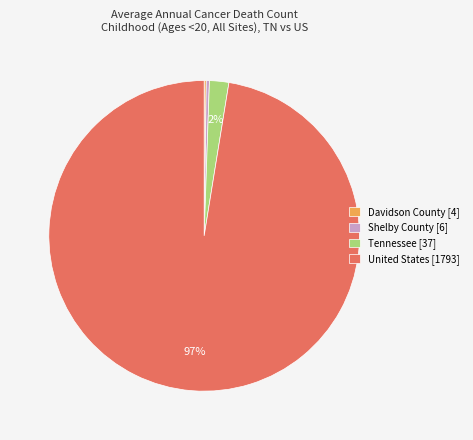

To the nearest percent, what is the average slice percentage?

25%